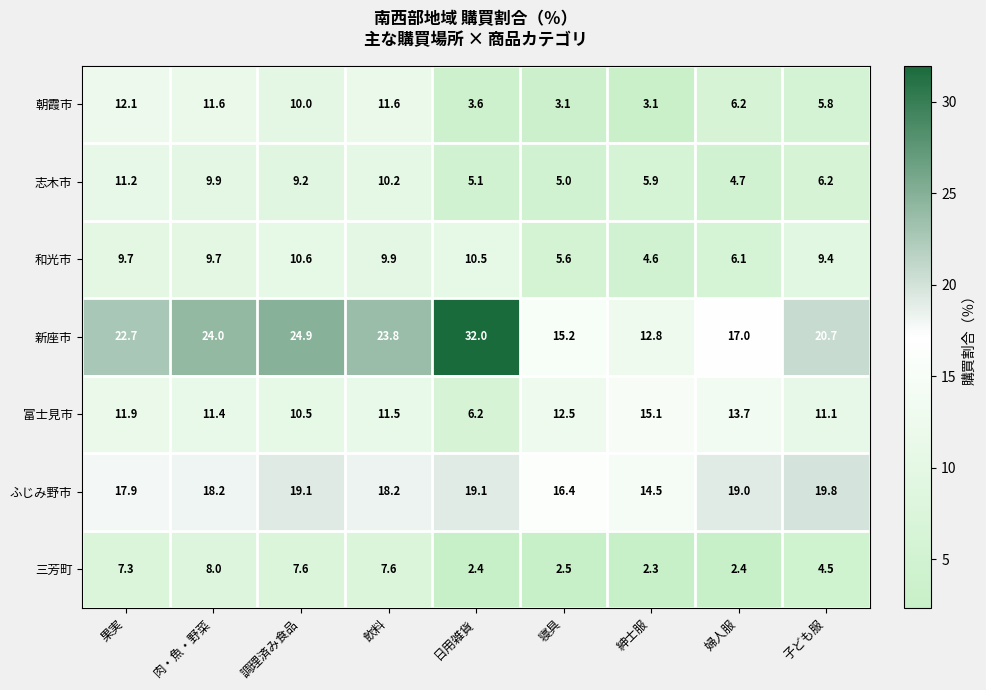

Between 日用雑貨 and 寝具, which series saw the biggest shift?

新座市